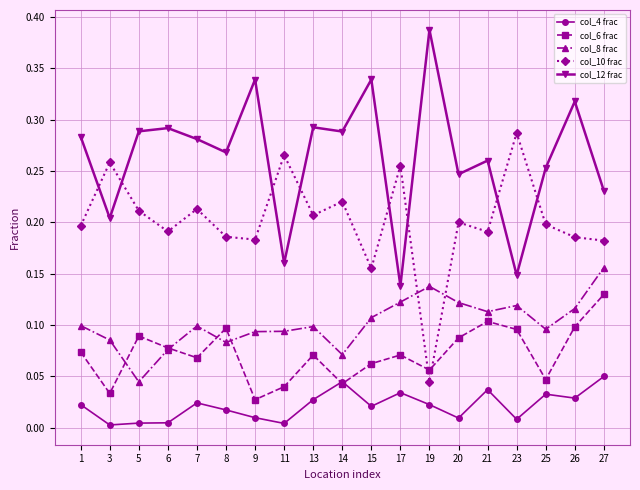

True or false: col_12 frac has a value of 0.4 at 8.

False